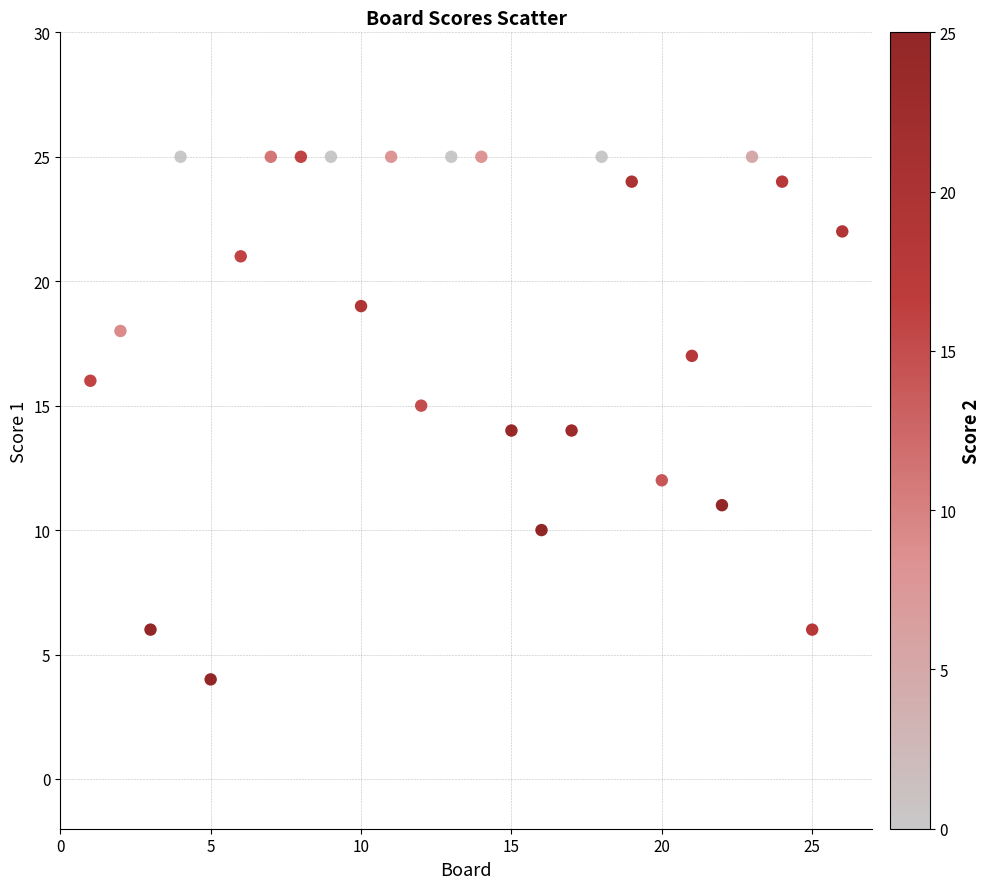

What is the range of X values (max minus min)?

25